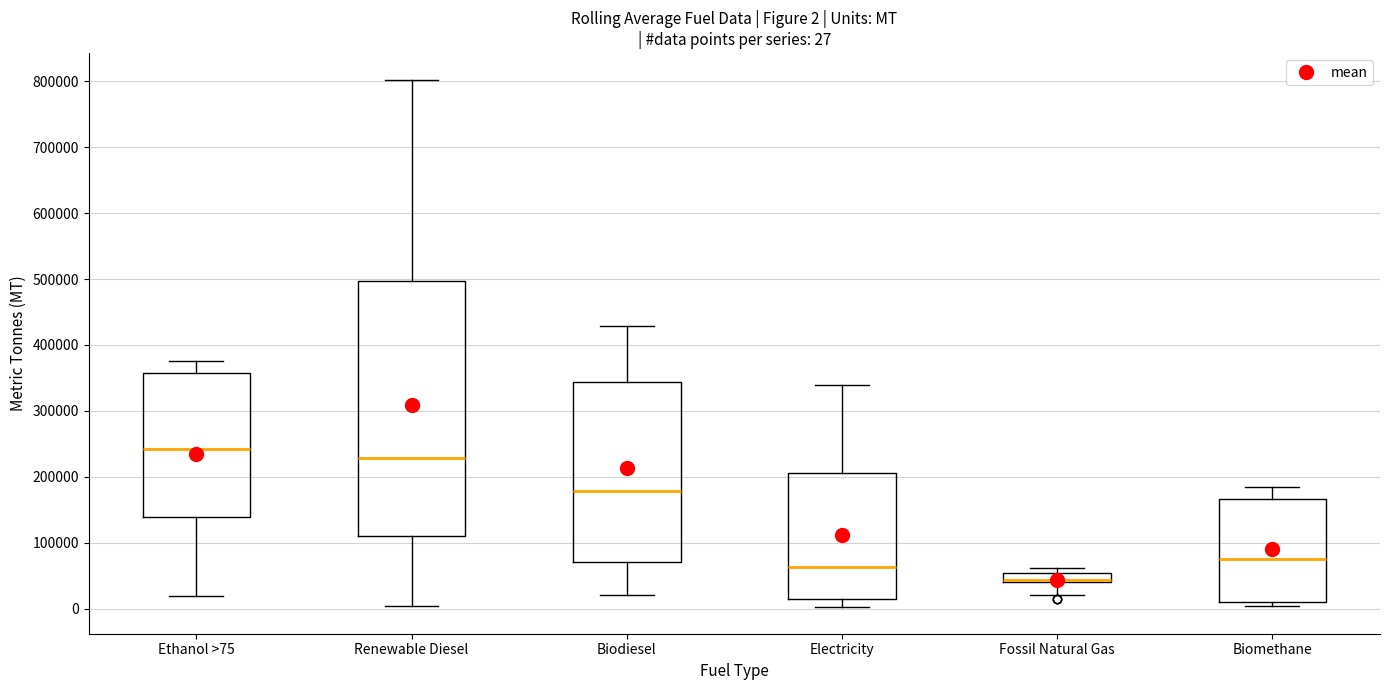

Comparing the boxes themselves (not the whiskers), which one is the tallest?

Renewable Diesel